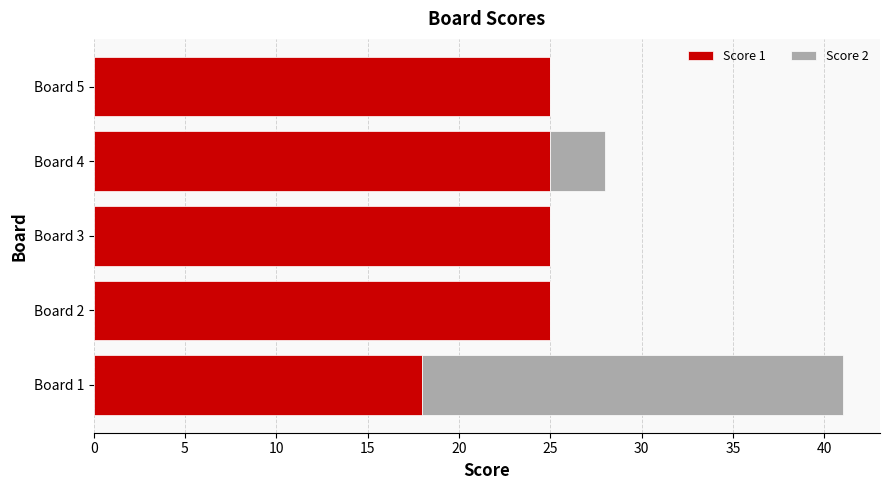

True or false: Score 1 has a value of 18 at Board 1.

True